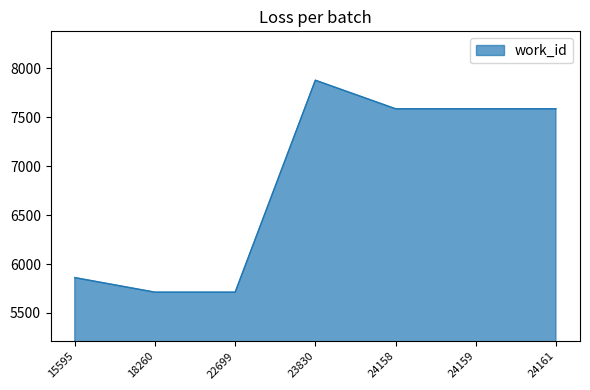

Reading left to right, transcribe all the data shown in this chart.

15595=5861	18260=5712	22699=5712	23830=7879	24158=7587	24159=7587	24161=7587